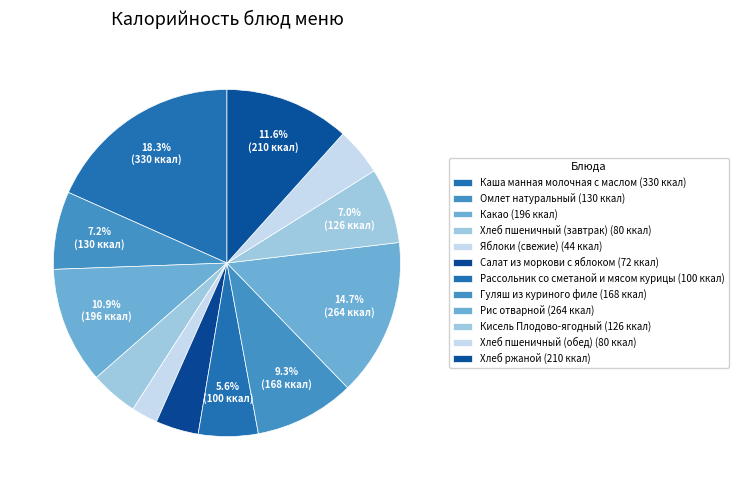

Count the number of slices in the pie.

12